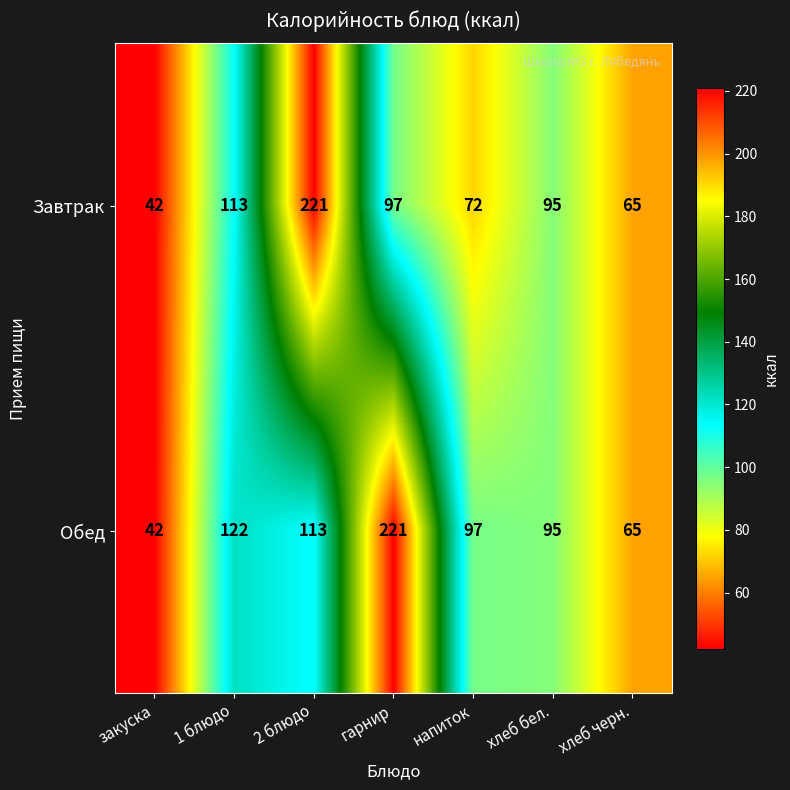

What is the minimum value shown in the chart?

42